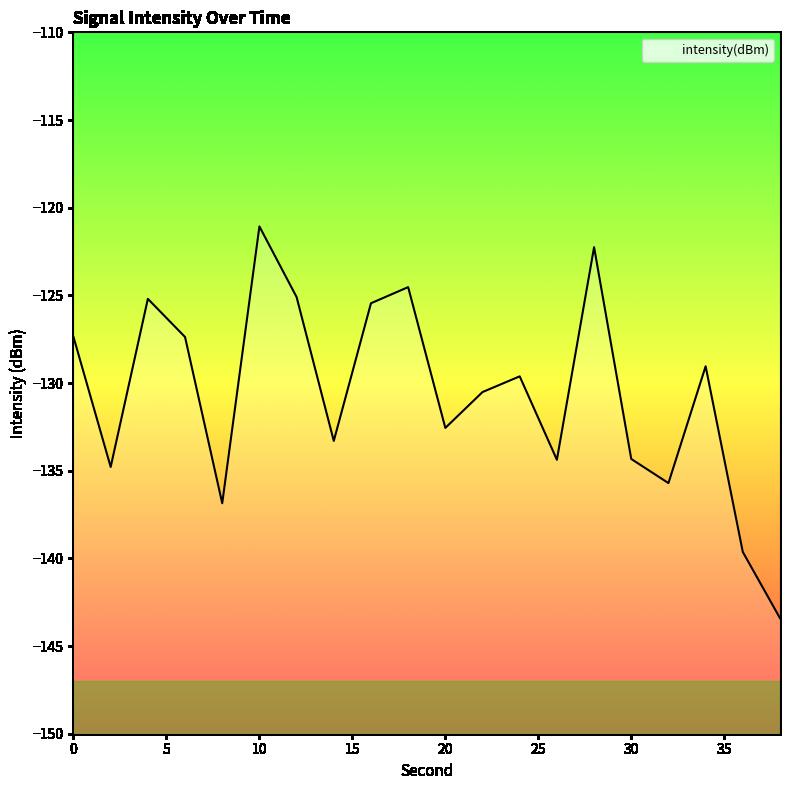

What is the value of the 3rd point from the left?

-125.2